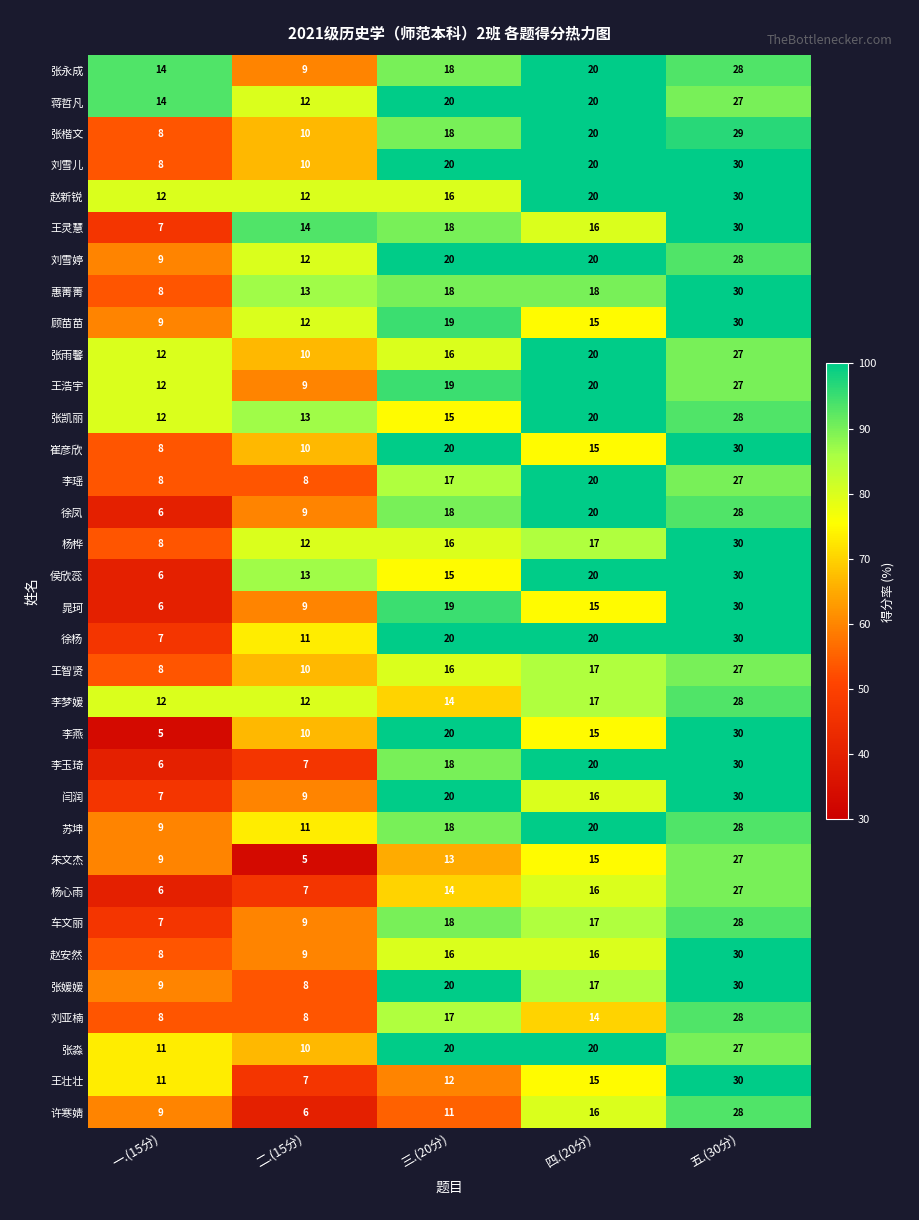

List the labels in order of 王智贤 value, smallest first.

一.(15分), 二.(15分), 三.(20分), 四.(20分), 五.(30分)